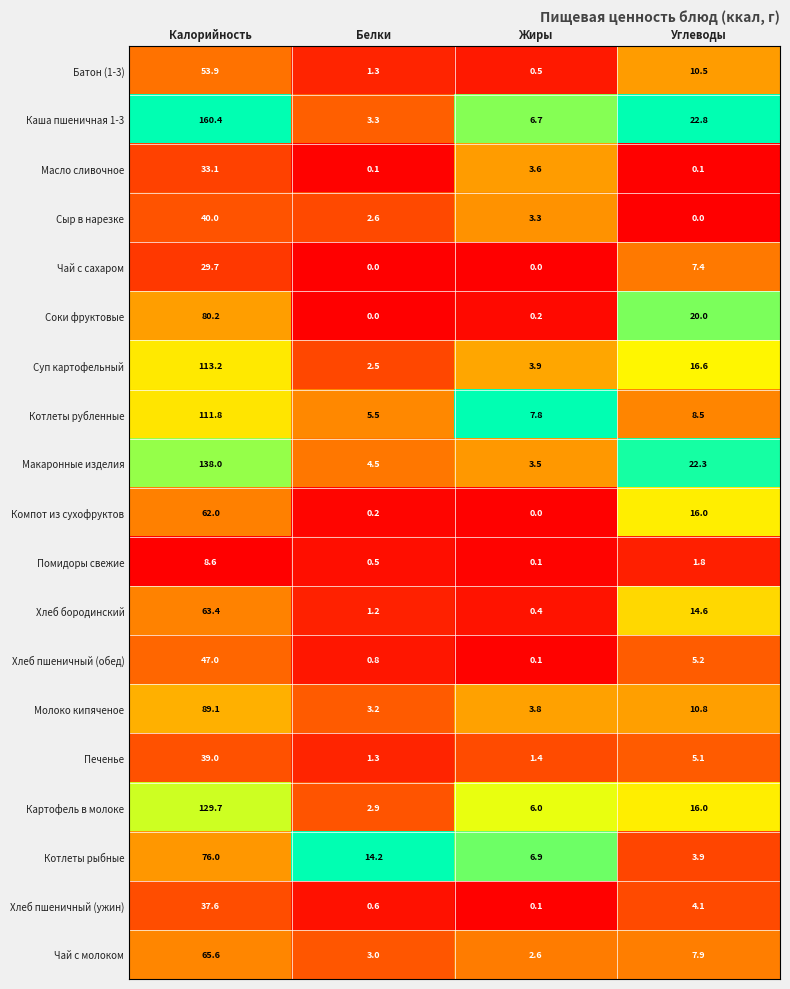

Between Калорийность and Белки, which series saw the biggest shift?

Каша пшеничная 1-3